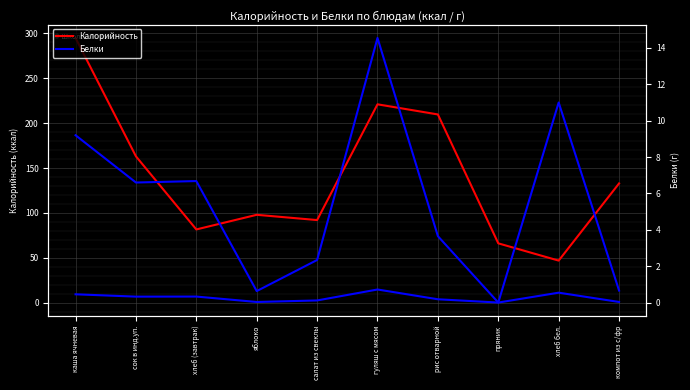

What is the difference between the Белки values at рис отварной and каша ячневая?

5.5